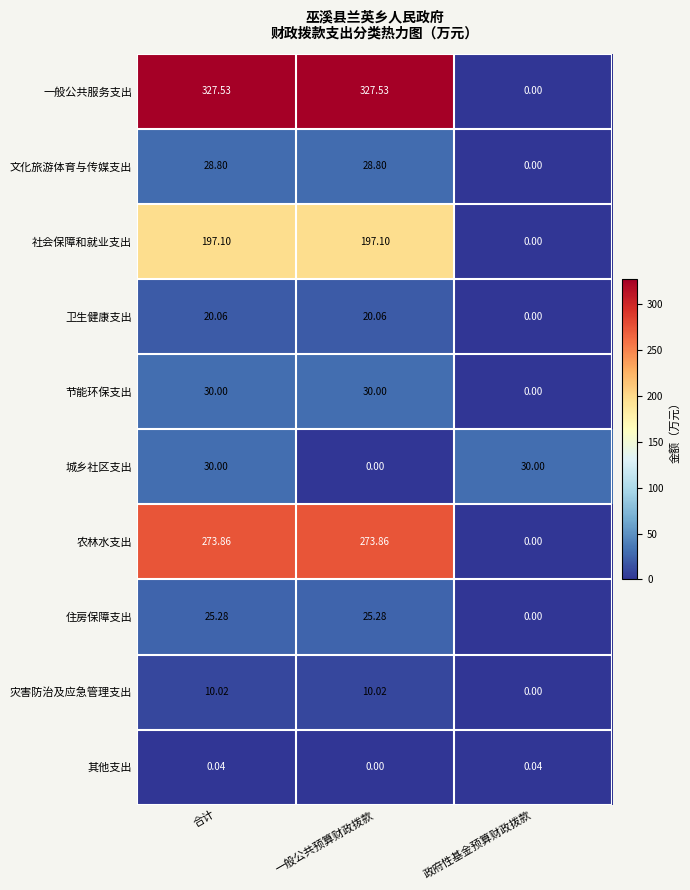

How many values in 农林水支出 are above zero?

2